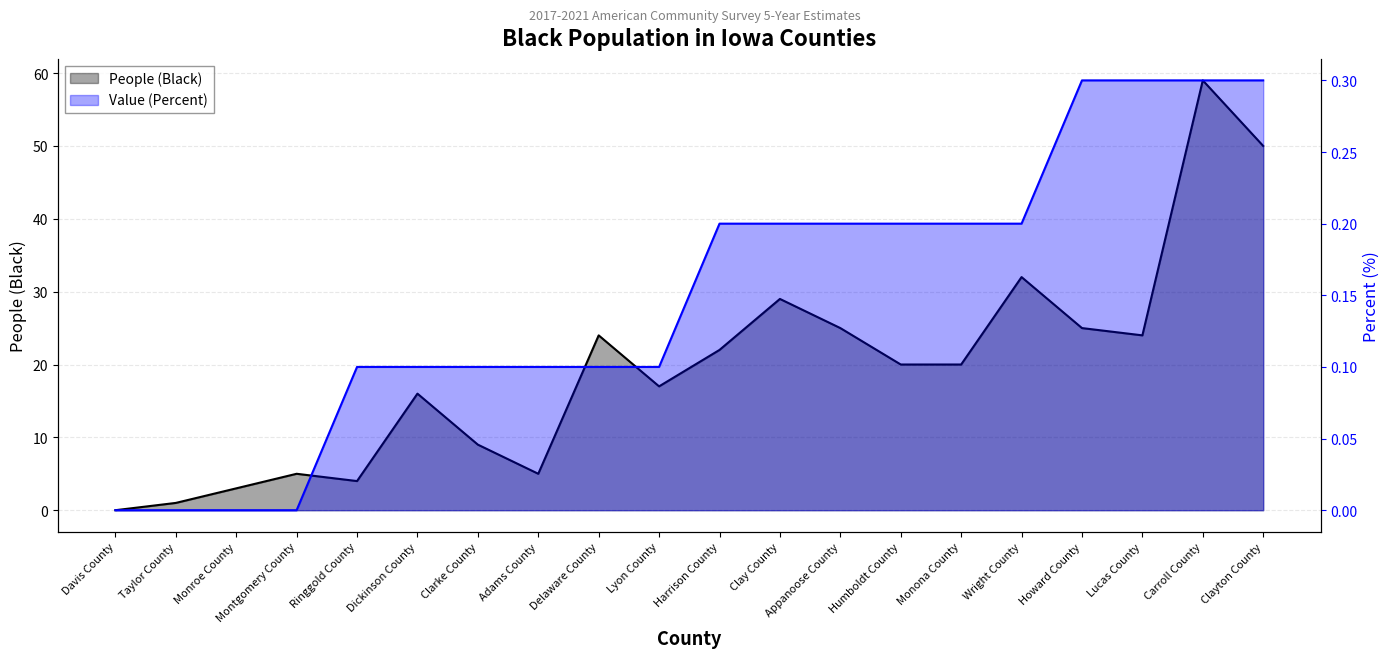

What position from the right is Clay County?

9